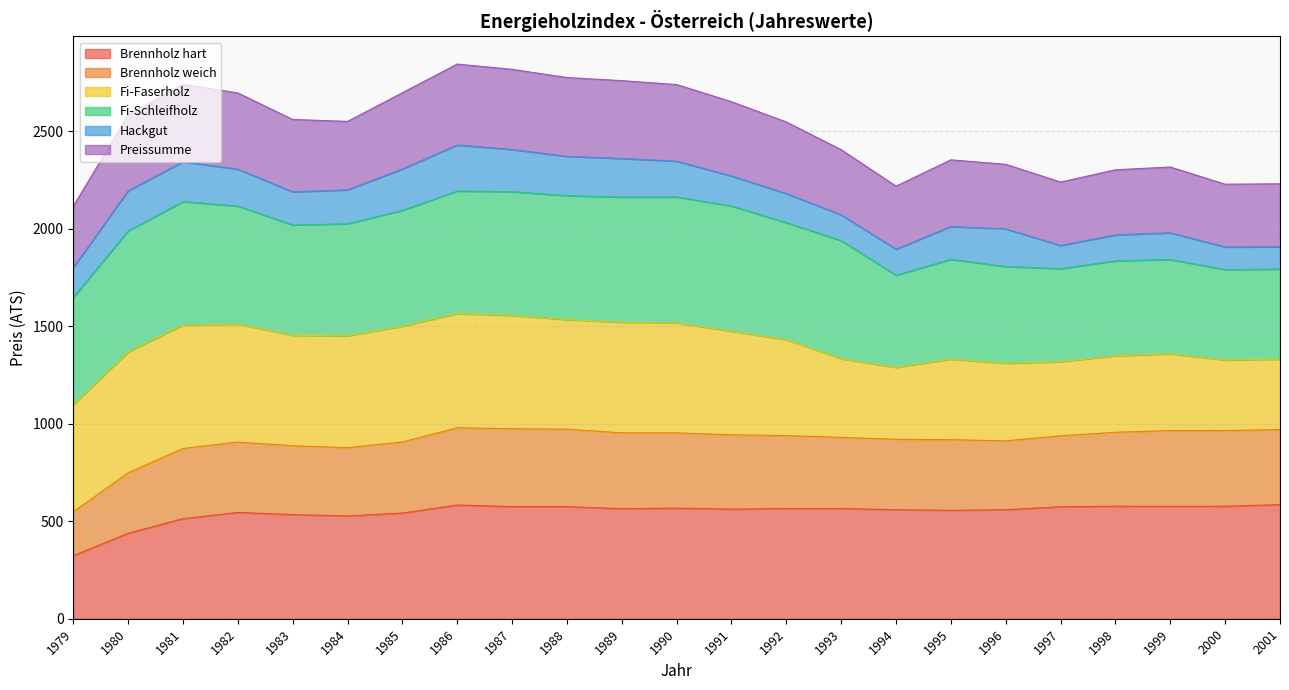

What is the total value across all series at 1987?

2817